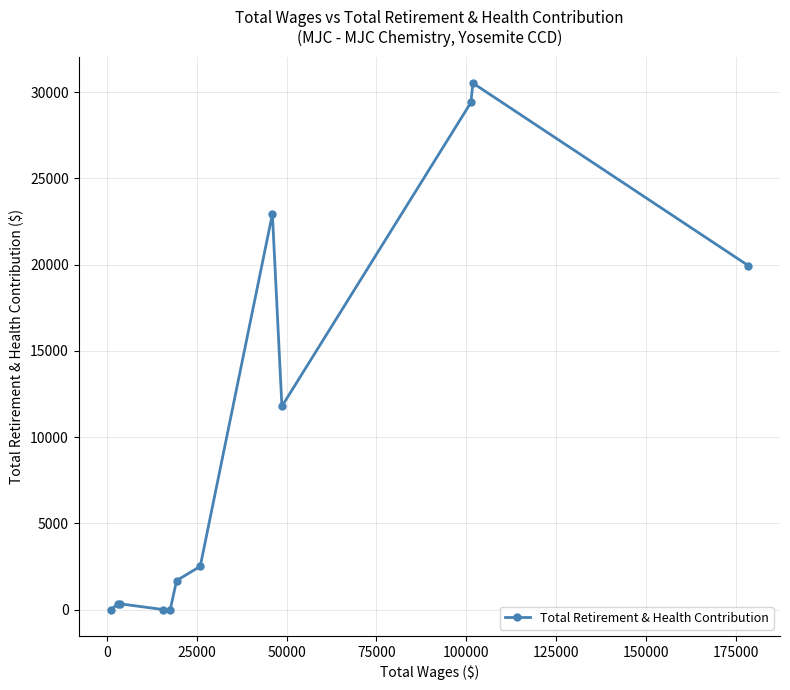

Count the number of data series in this chart.

1